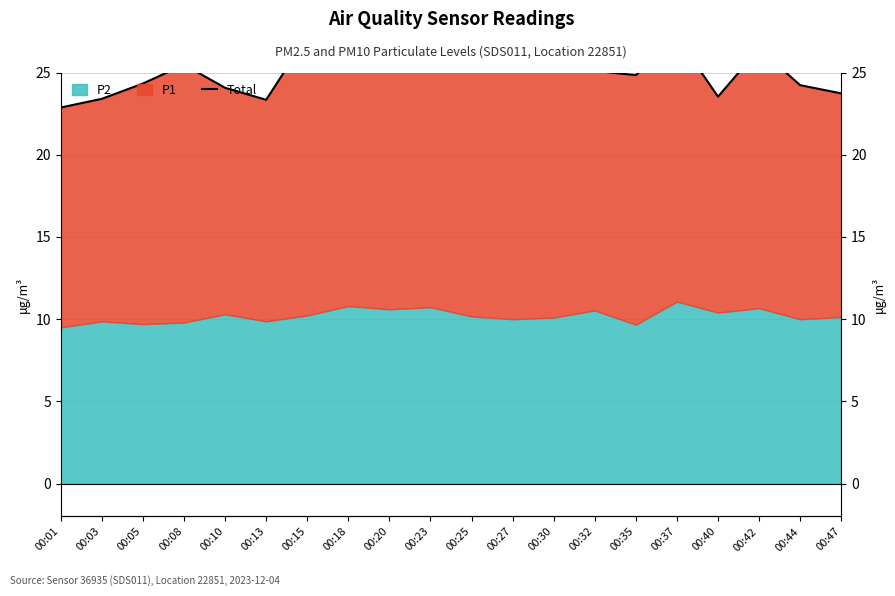

What is the change in value from 00:05 to 00:40?

-0.8